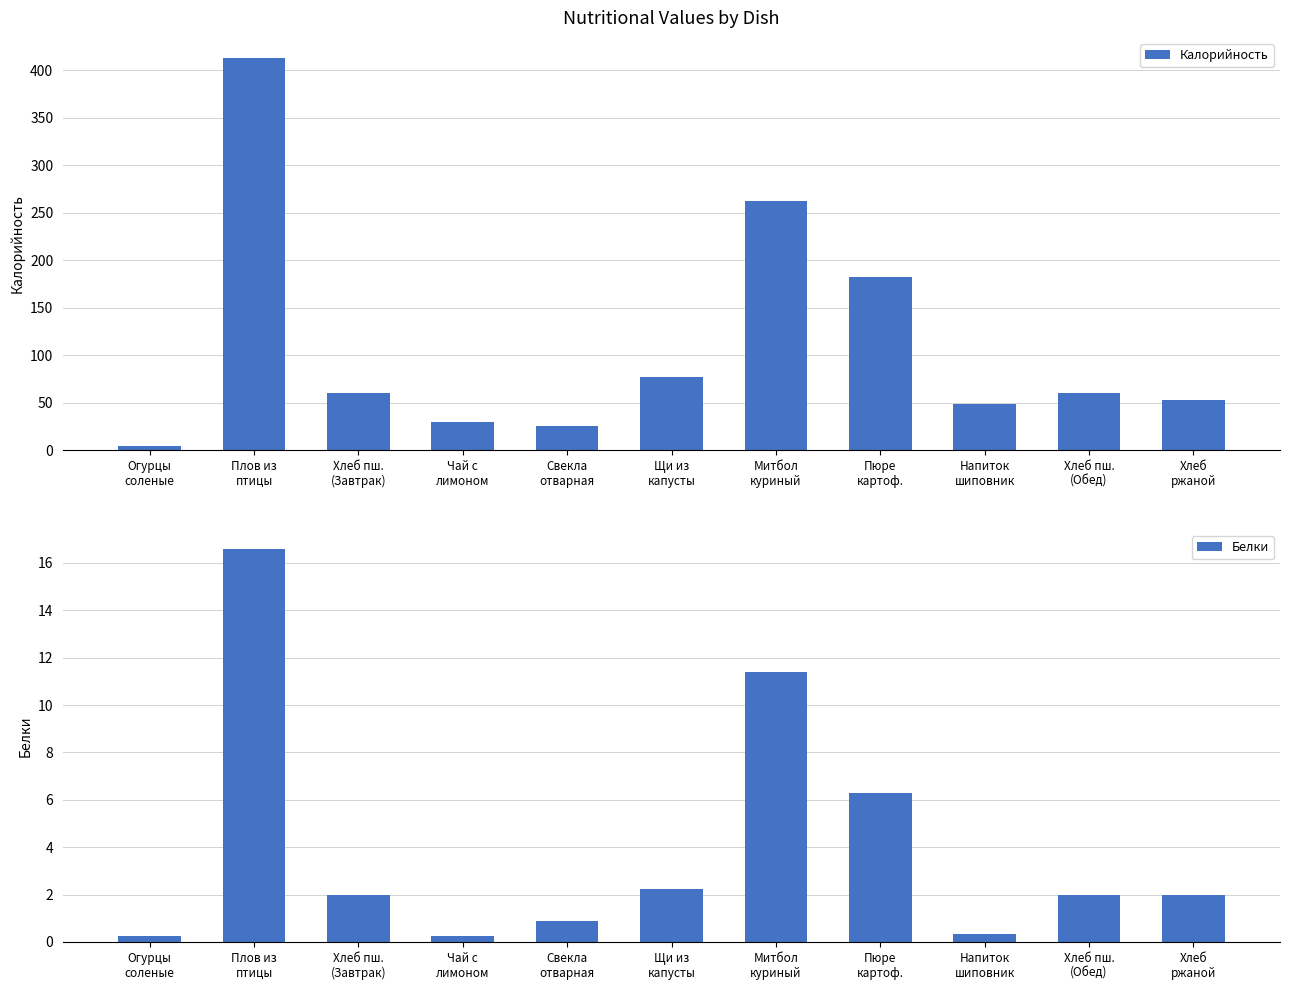

Count the number of categories in the chart.

11